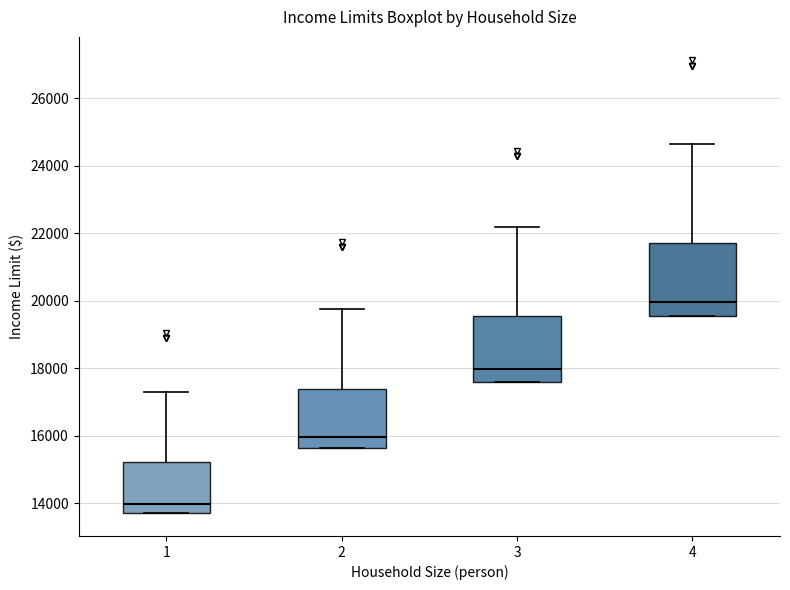

Which box's median line is the lowest?

1